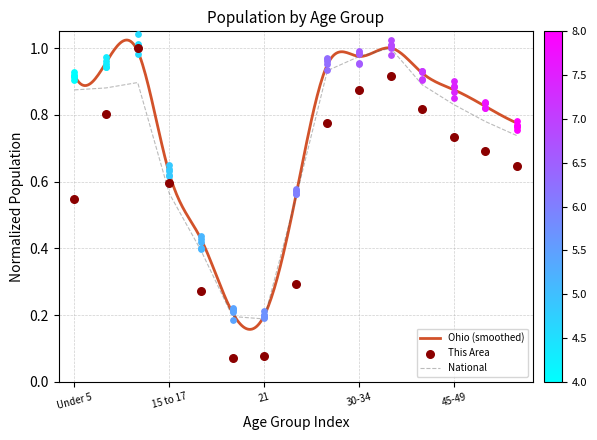

Which series has the largest total across all categories?

Ohio